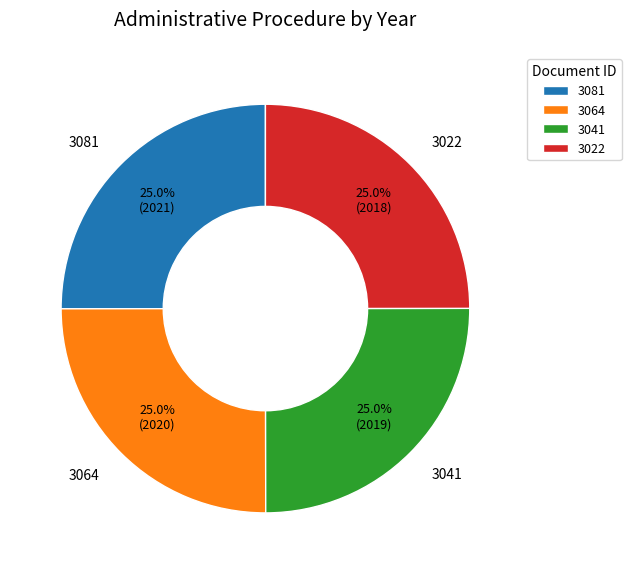

To the nearest percent, what portion does 3041 represent?

25%